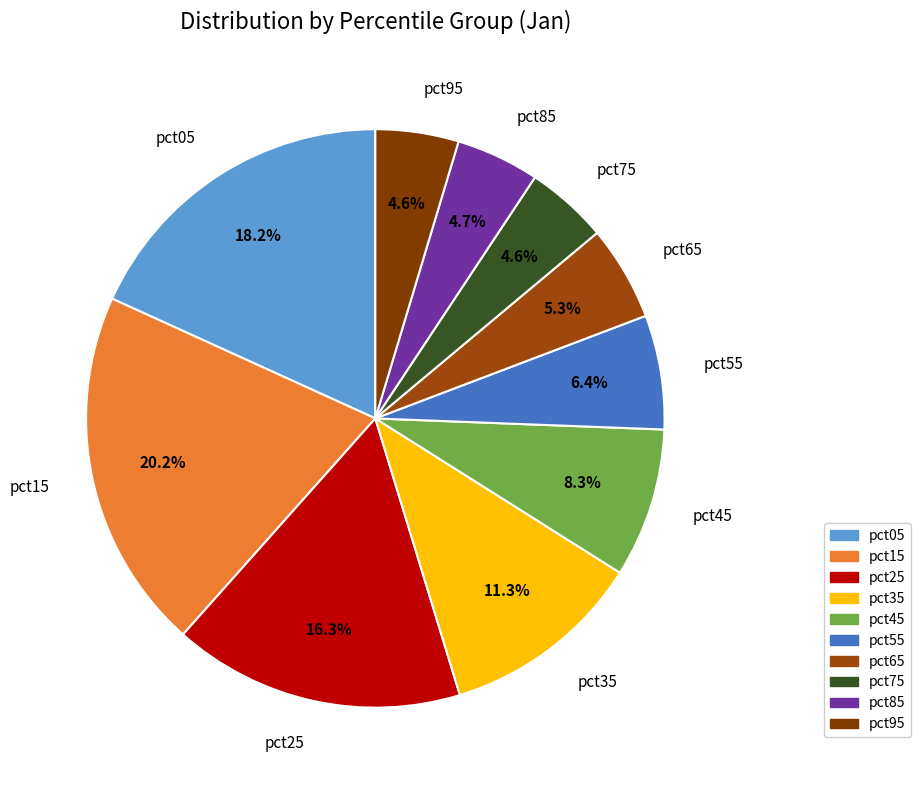

Is it true that pct25 is 16% of the pie?

True